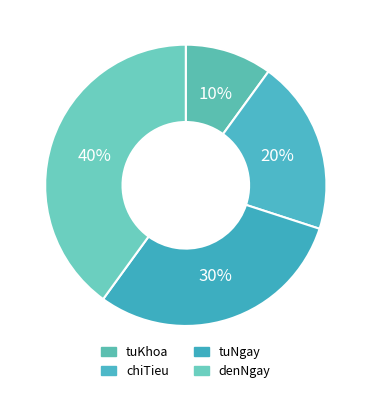

To the nearest percent, what is the average slice percentage?

25%